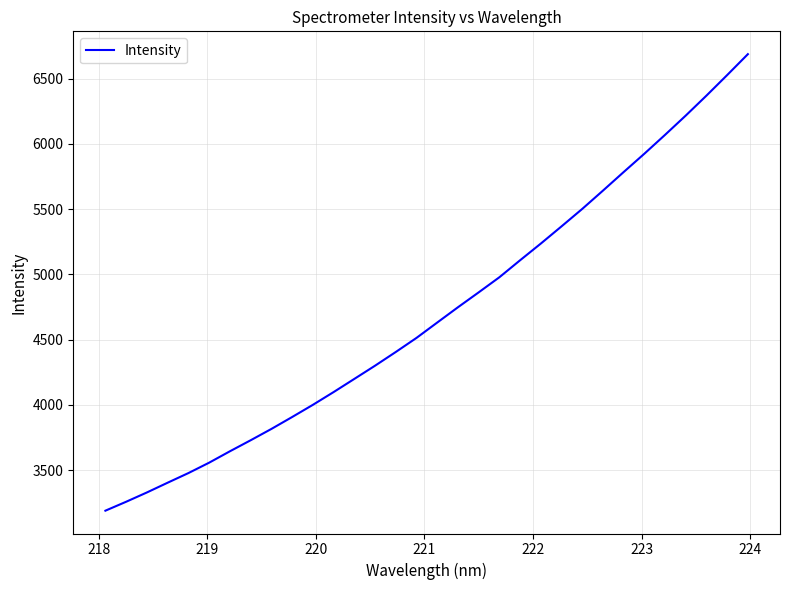

What is the minimum value shown in the chart?

3188.7